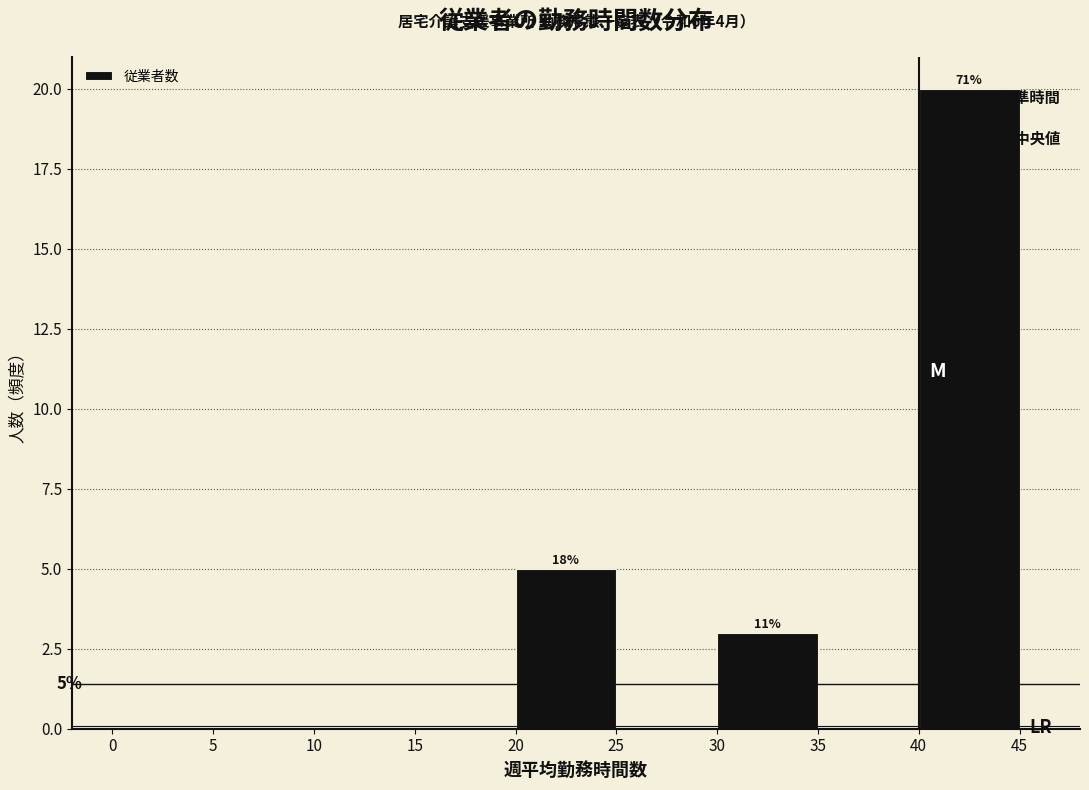

Which range on the x-axis has the tallest bar?

40 to 45